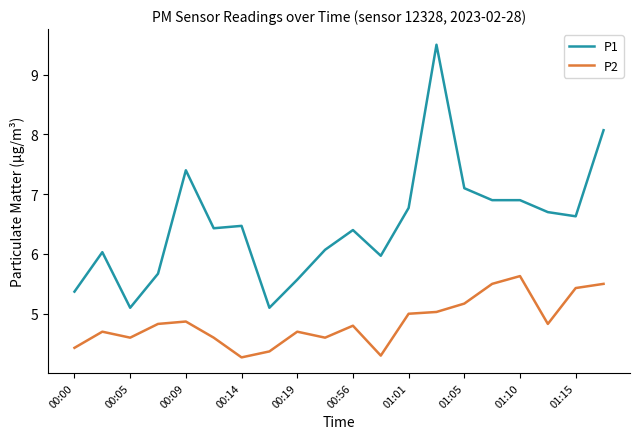

Count the number of data series in this chart.

2